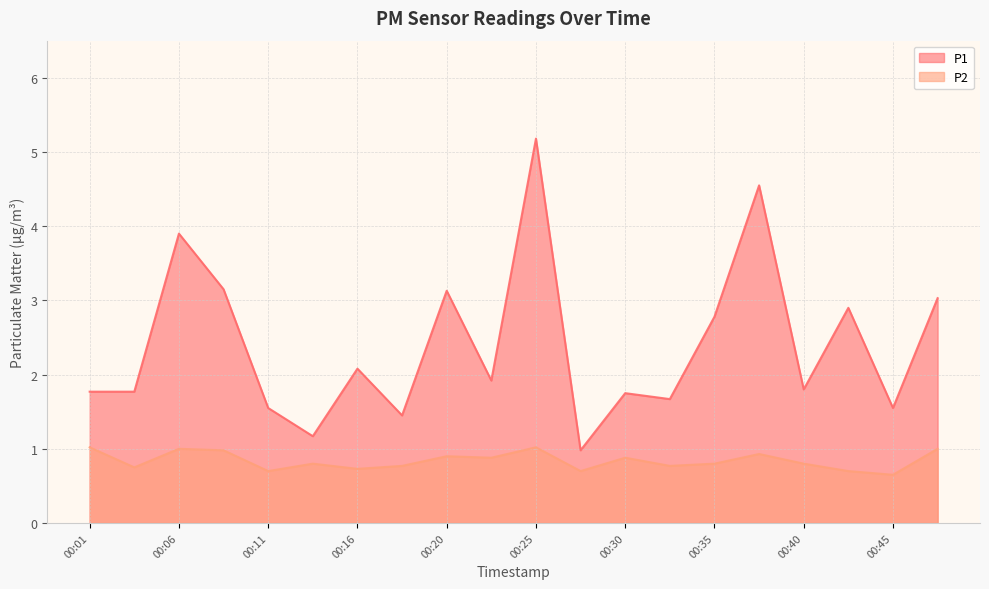

How many series are shown in this chart?

2